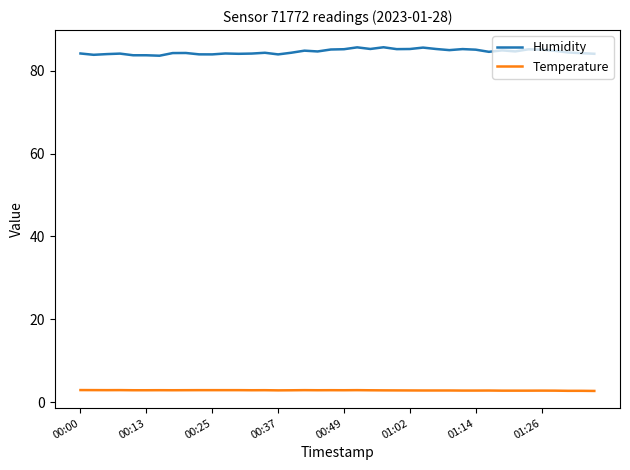

Which series has the largest range (max minus min)?

Humidity